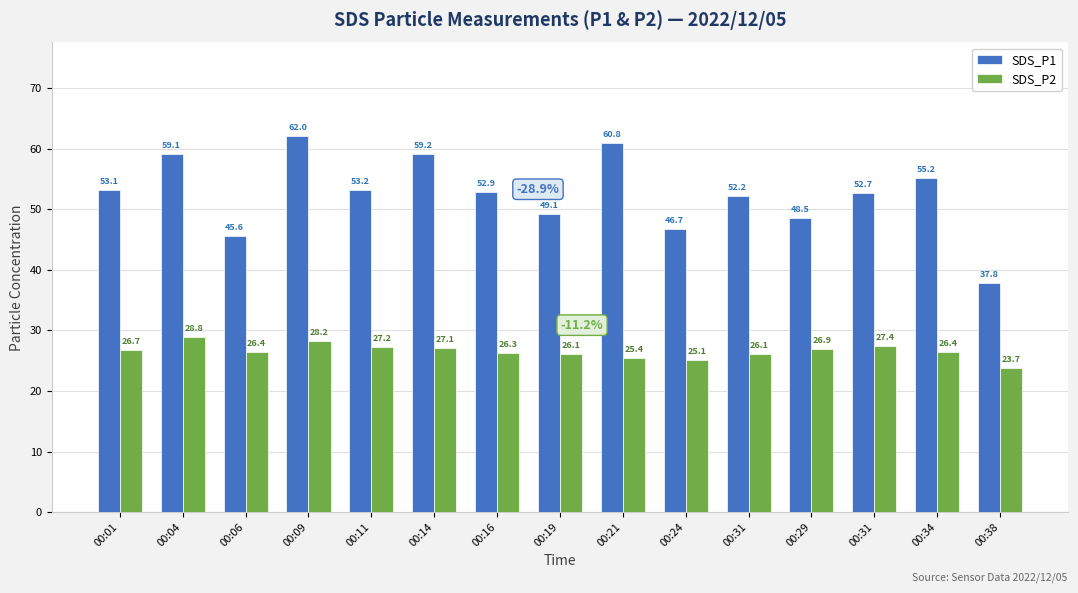

What is the difference between the second highest and second lowest values in the SDS_P2 series?

3.2